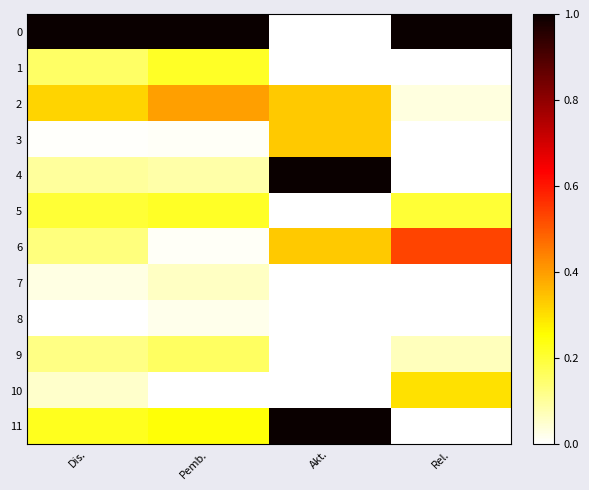

What is the spread (max minus min) of values at Akt.?

1.0